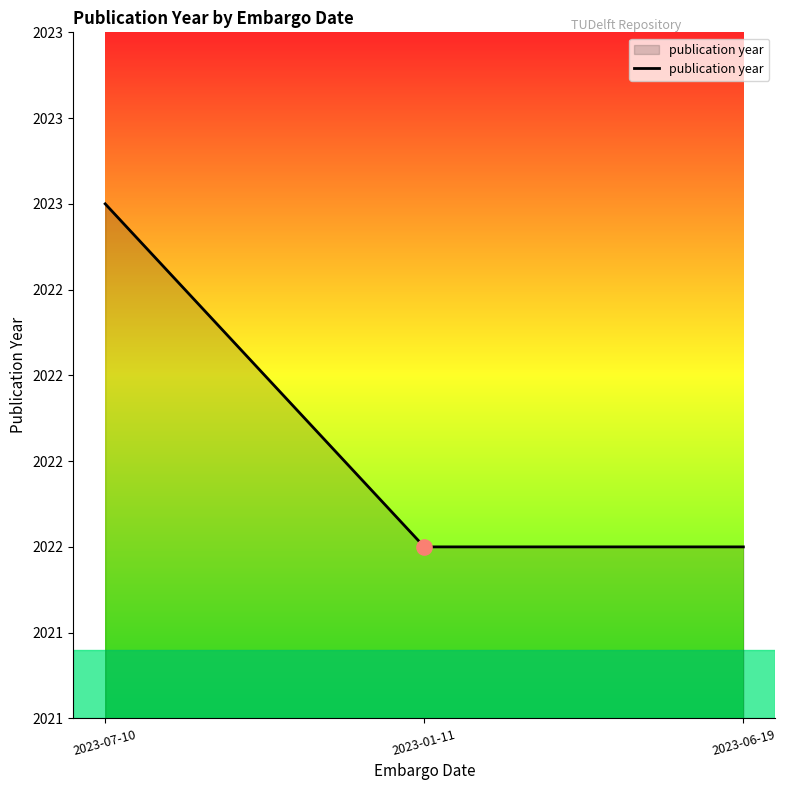

Approximately how many times larger is the value at 2023-06-19 compared to 2023-01-11?

1.0